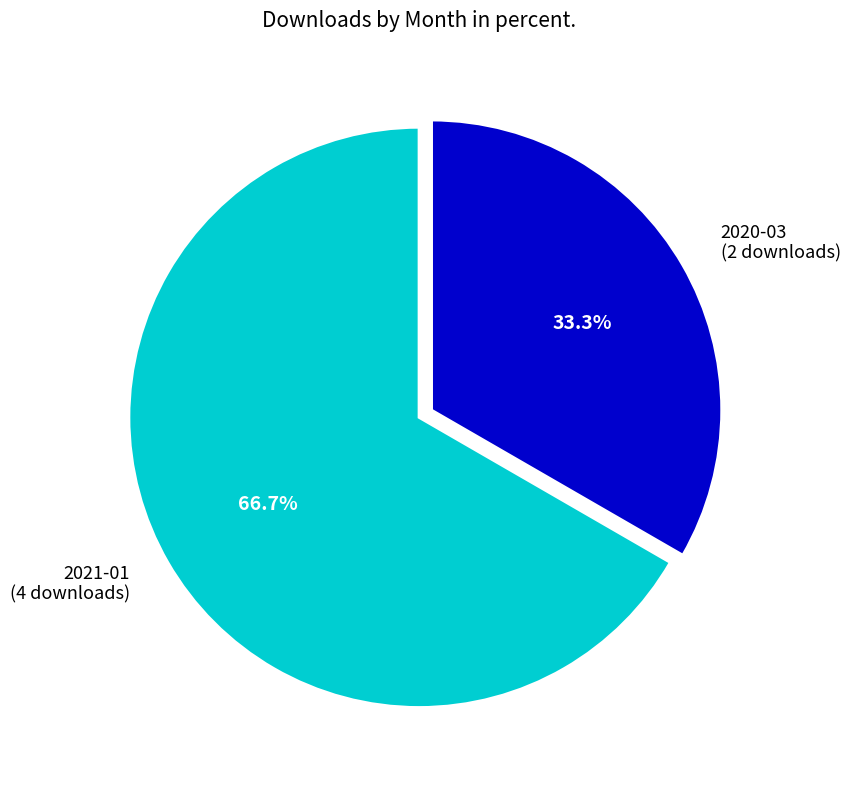

What percentage is the 2020-03 slice, to the nearest percent?

33%